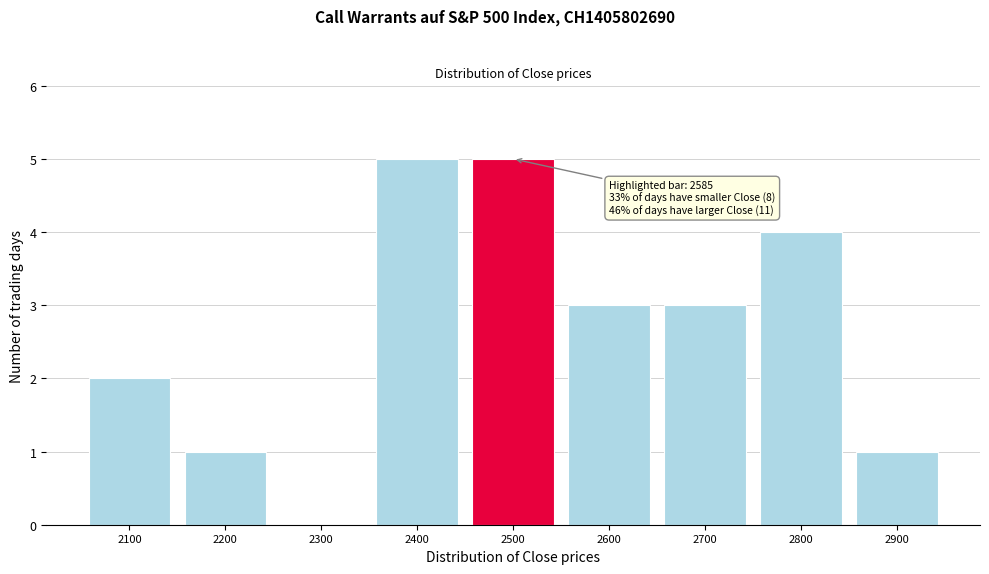

Reading left to right, what are all the values shown in this chart?

2100=2	2200=1	2300=0	2400=5	2500=5	2600=3	2700=3	2800=4	2900=1